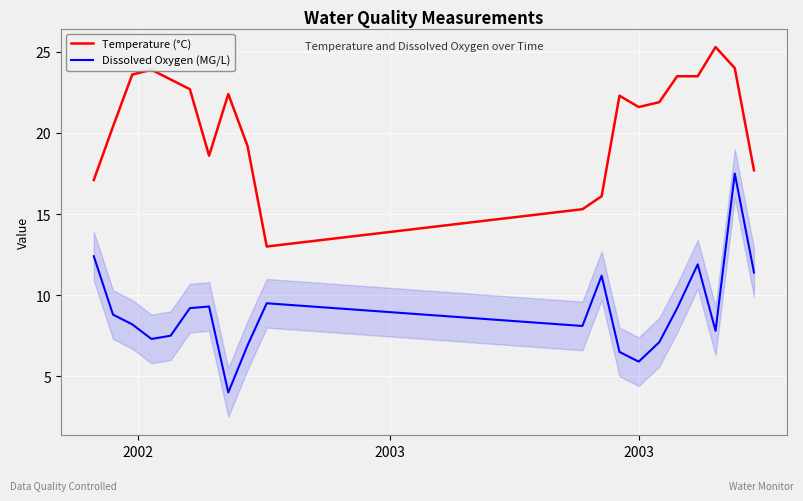

Rank the series by their maximum value, from lowest to highest.

Dissolved Oxygen (MG/L), Temperature (°C)